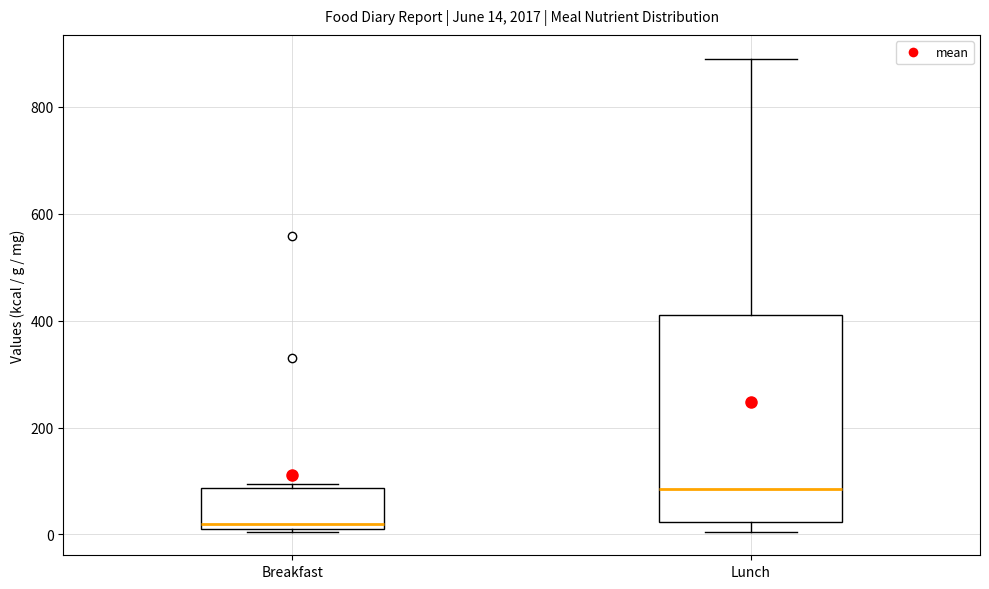

Comparing the boxes themselves (not the whiskers), which one is the tallest?

Lunch